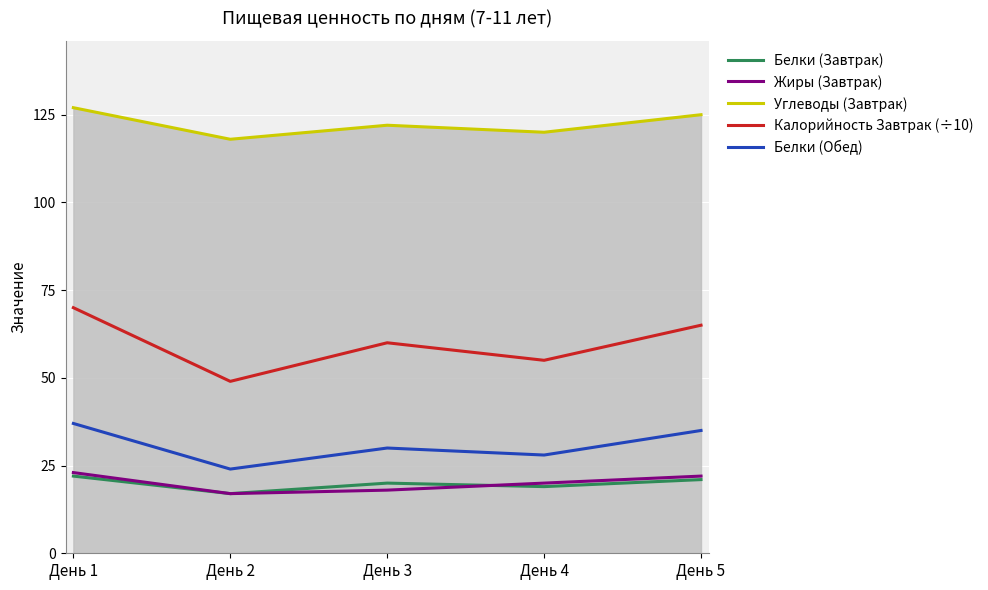

True or false: Калорийность Завтрак (÷10) and Белки (Обед) intersect in this chart.

False